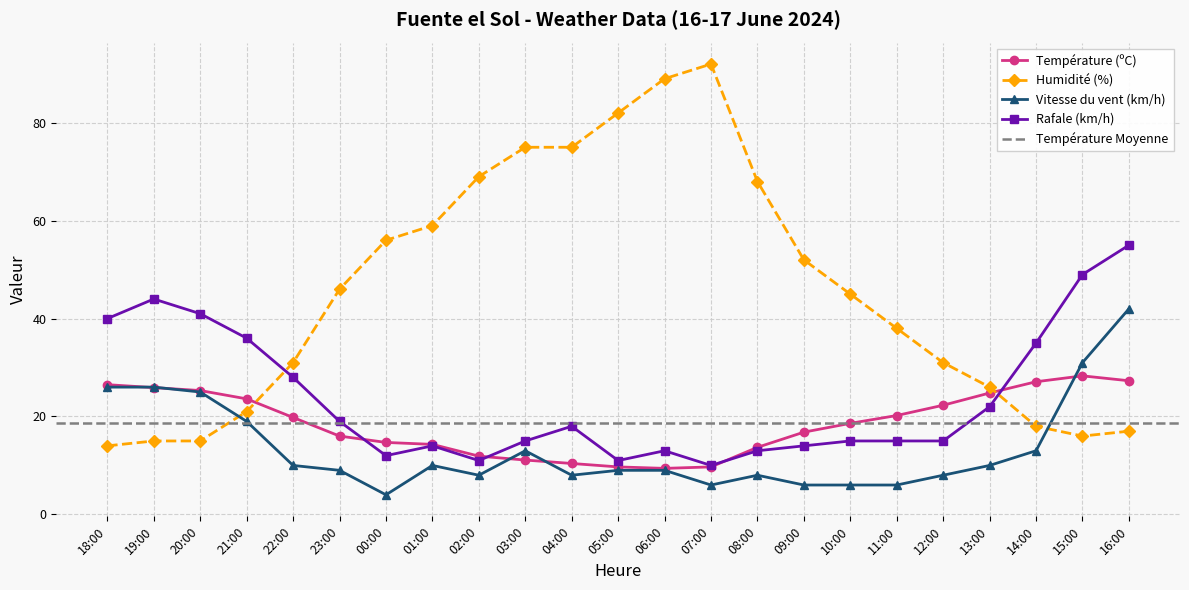

What is the difference between the maximum and minimum values in the Température (ºC) series?

18.9